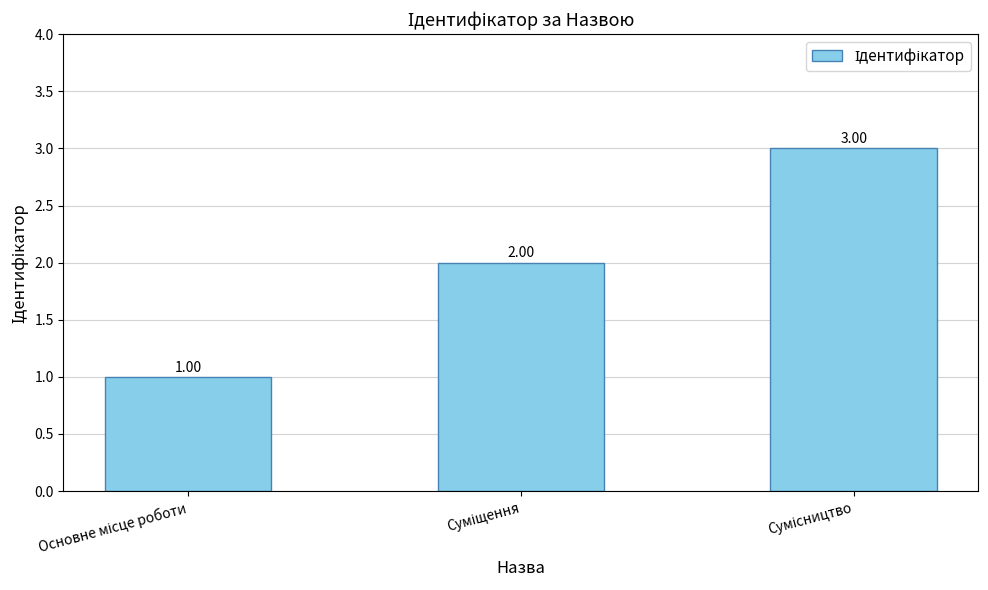

What is the sum of all values?

6